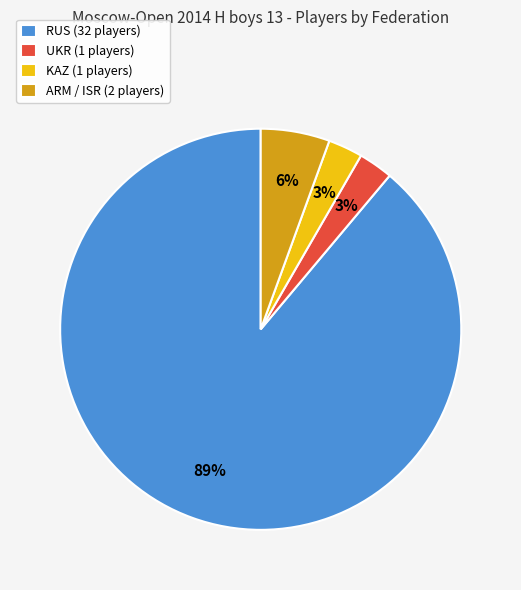

Between RUS (32 players) and KAZ (1 players), which is larger?

RUS (32 players)